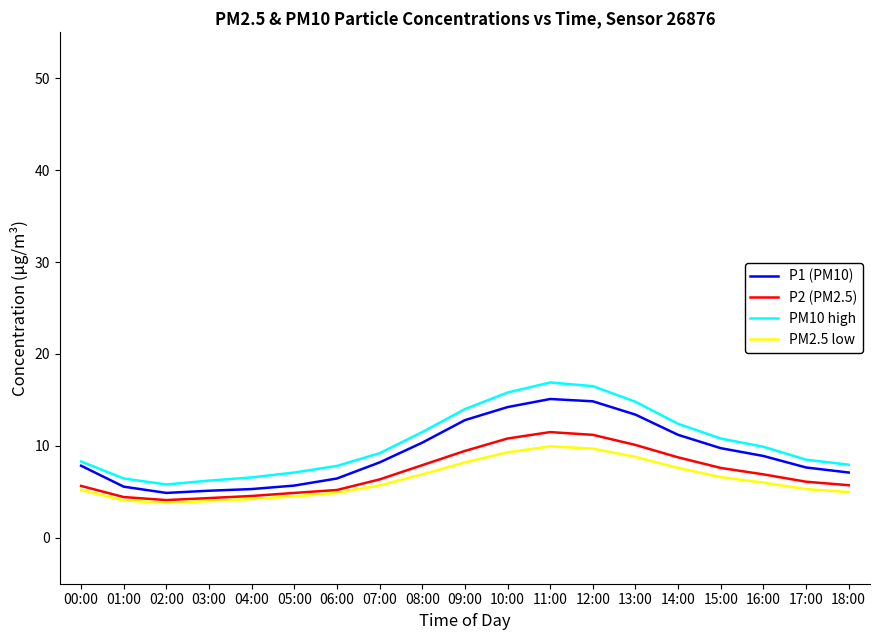

What is the difference between the highest and lowest values at 01:00?

2.4